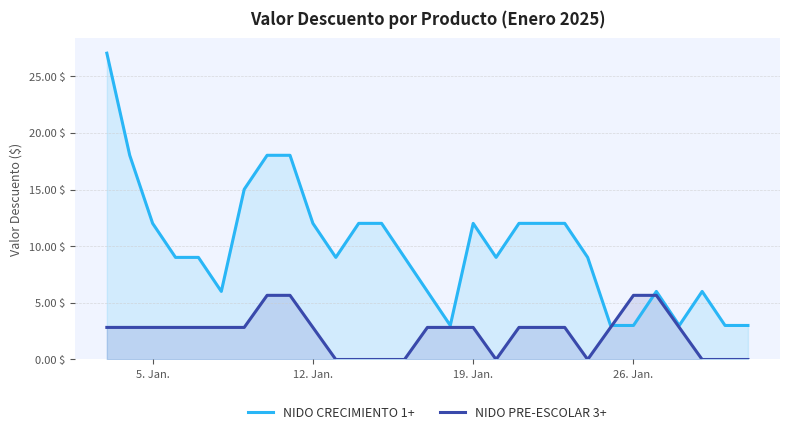

Count the NIDO PRE-ESCOLAR 3+ values in the range 0 to 2.

9